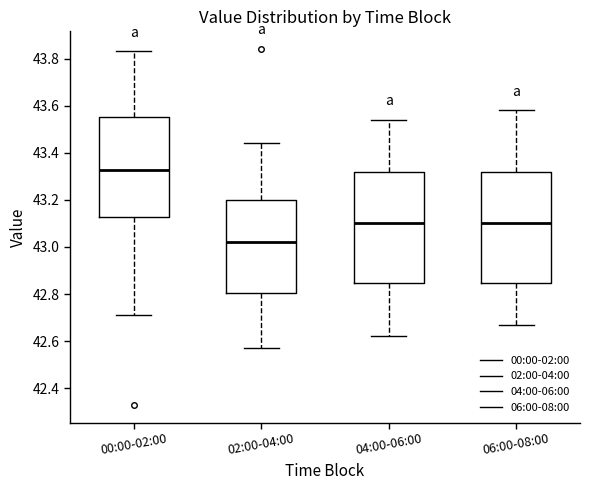

Where is the upper edge of the box for 00:00-02:00 on the y-axis? The values are not printed on the chart, so give them approximately, as read against the axis.

43.56